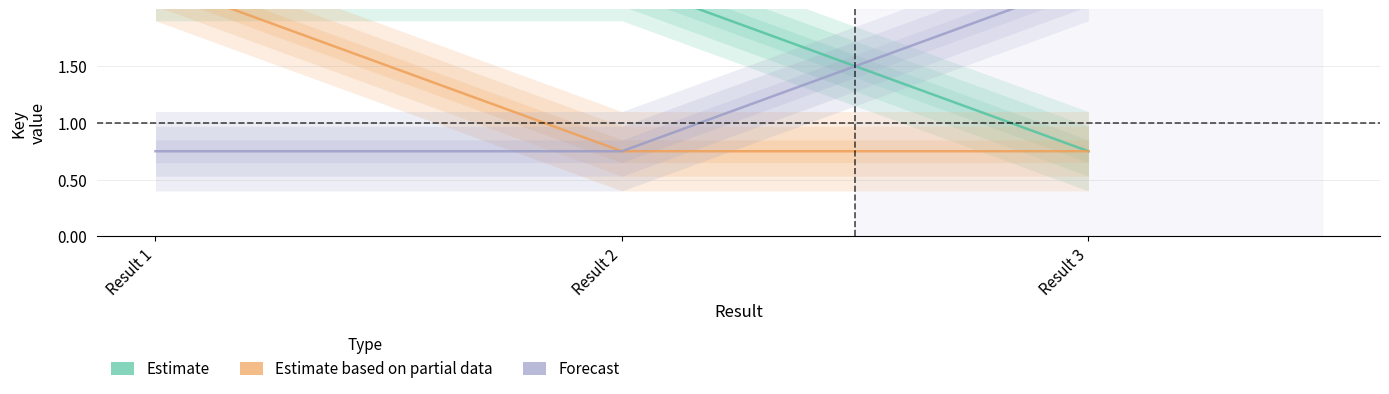

Which category has the highest value across all series?

Result 1